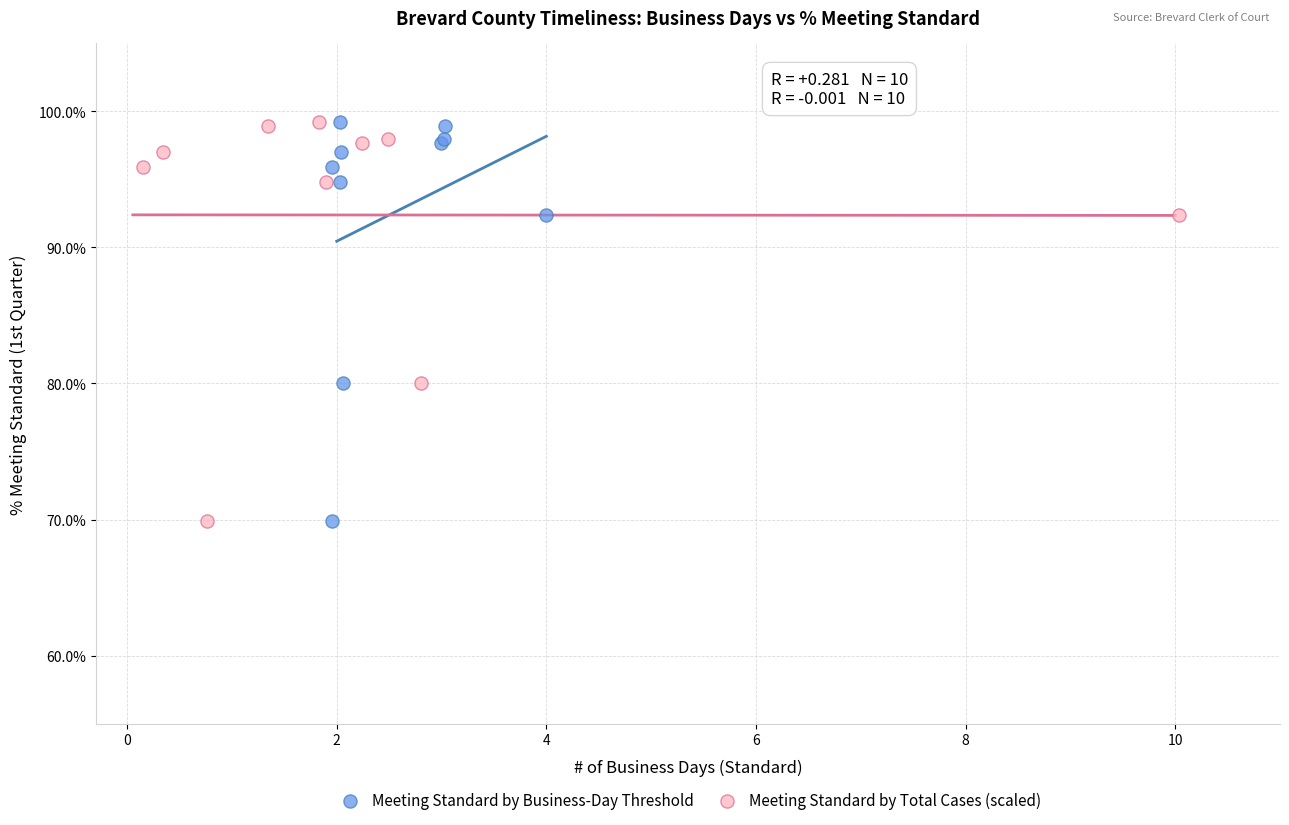

What are all the series names shown in the legend?

Meeting Standard by Business-Day Threshold, Meeting Standard by Total Cases (scaled)